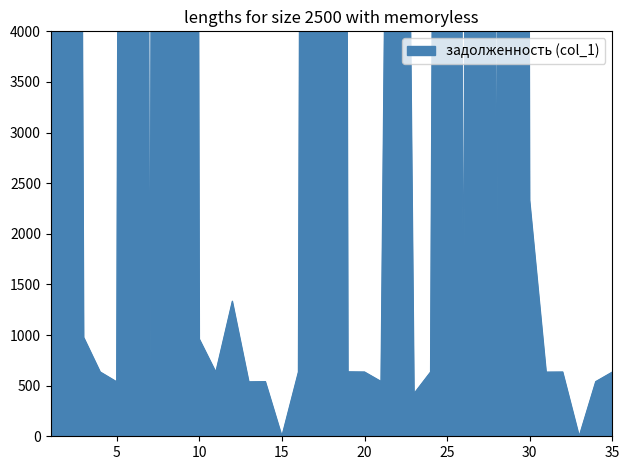

Where is the first local minimum?

5